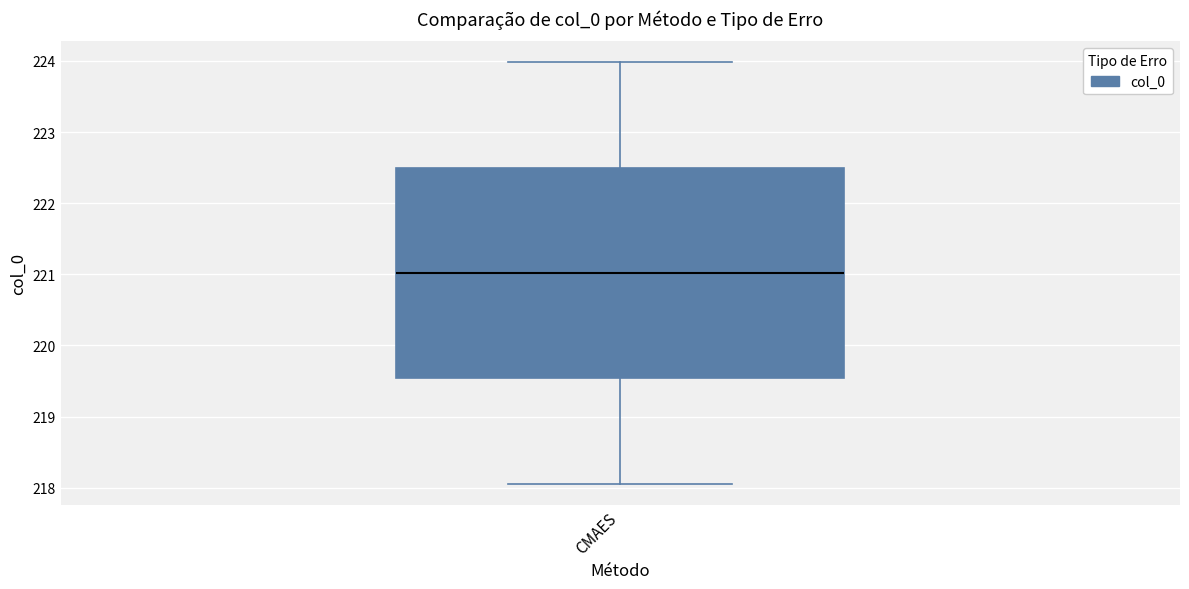

Where does the lower whisker of the box for CMAES end on the y-axis? The values are not printed on the chart, so give them approximately, as read against the axis.

218.1